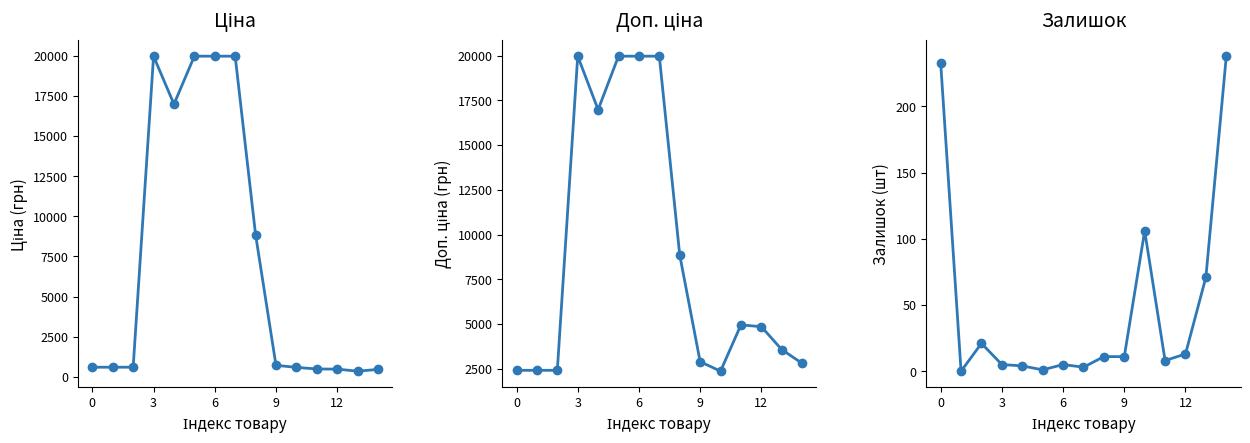

At which label does Залишок reach its peak?

14